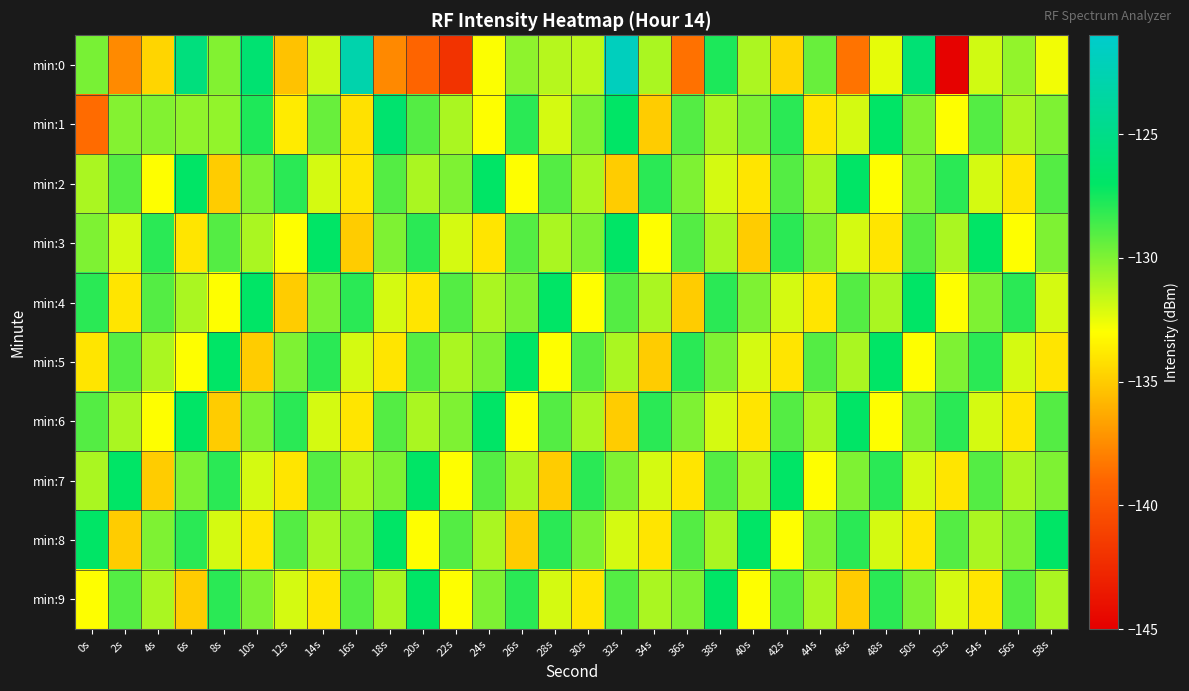

What is the difference between the highest and lowest values at 40s?

8.0